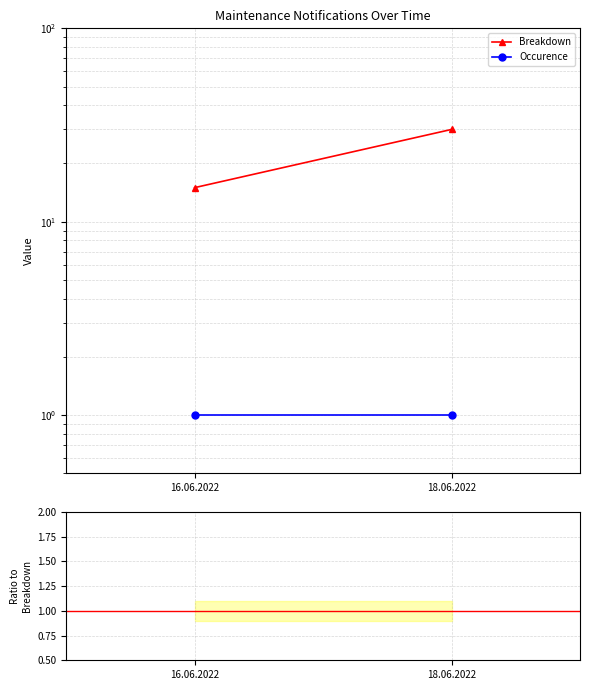

Rank the series by their maximum value, from lowest to highest.

Occurence / Breakdown, Occurence, Breakdown